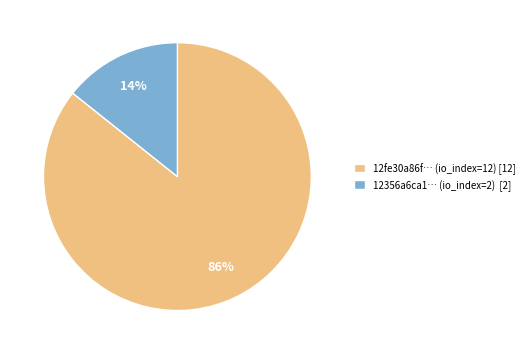

Do 12356a6ca1… (io_index=2) [2] and 12fe30a86f… (io_index=12) [12] together represent more than half of the pie?

Yes